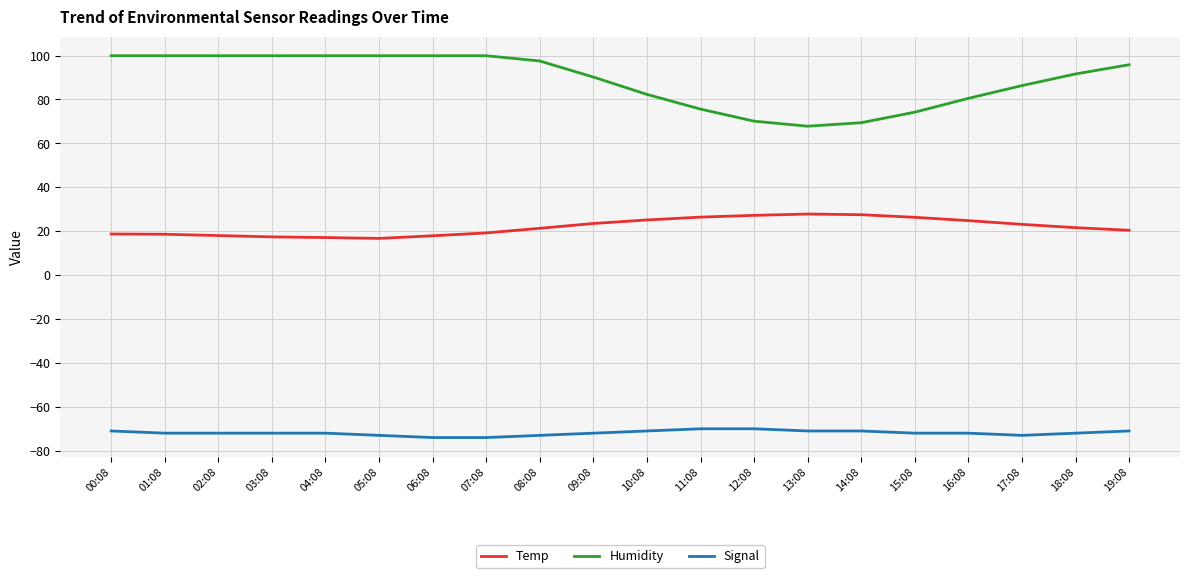

Is the value of Signal at 01:08 greater than the value of Humidity at 06:08?

No